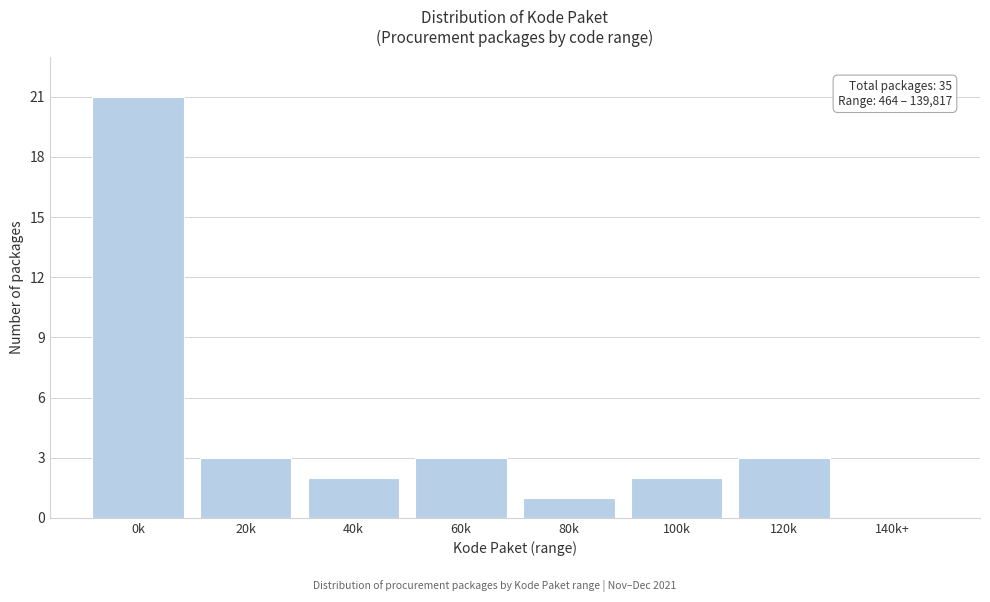

Reading left to right, transcribe all the data shown in this chart.

0k=21	20k=3	40k=2	60k=3	80k=1	100k=2	120k=3	140k+=0